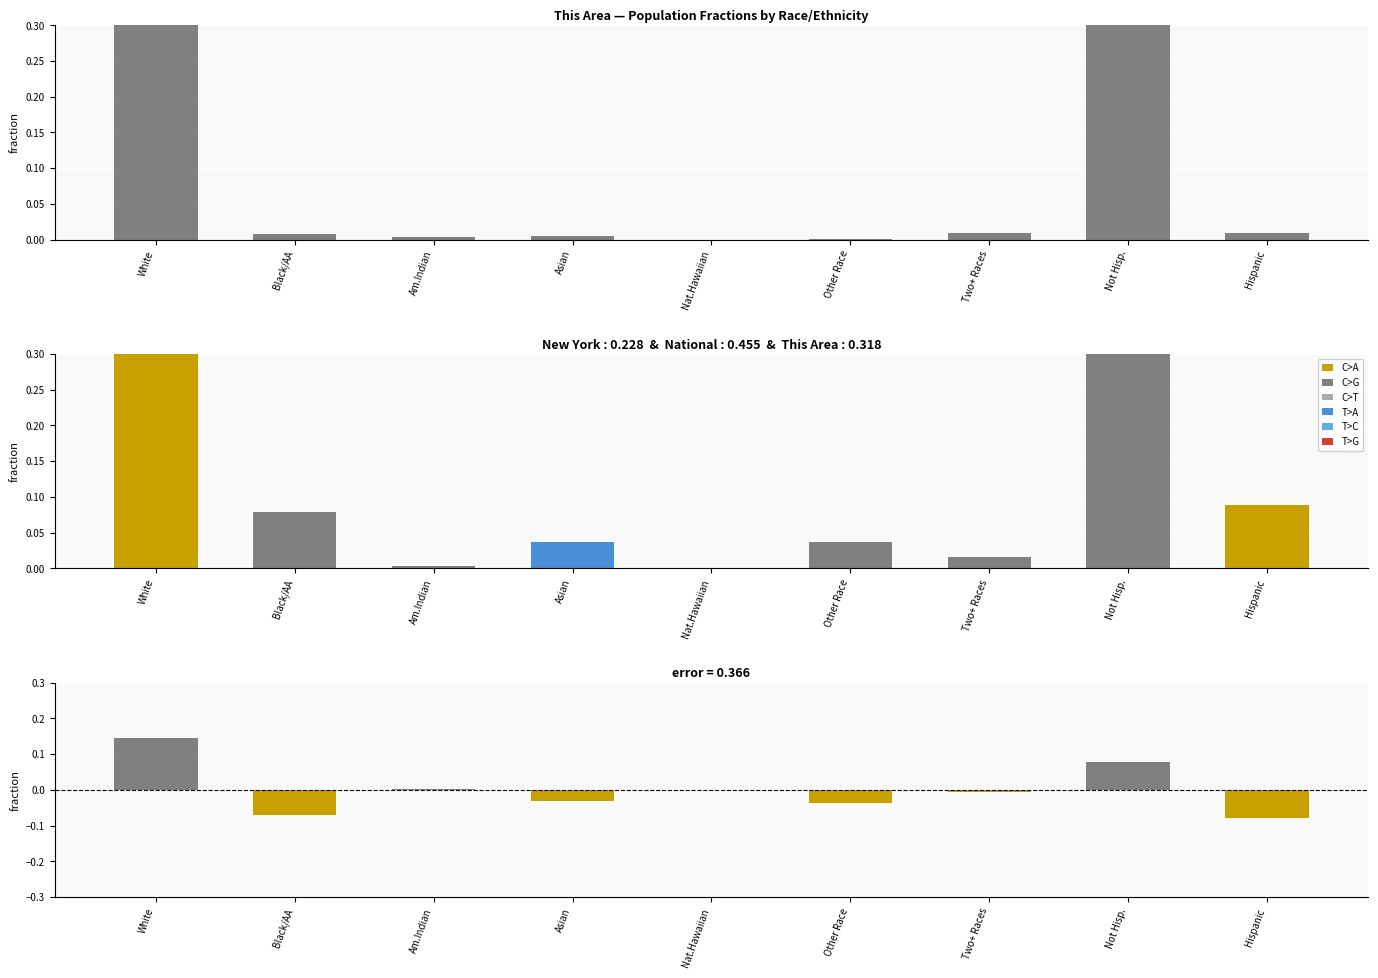

Count the number of values greater than 0.

8